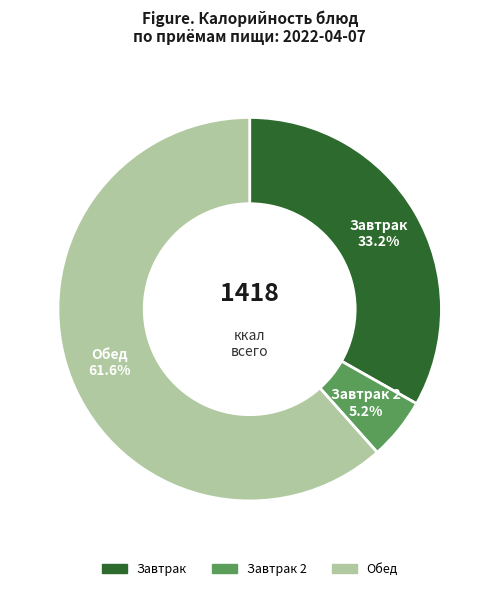

Does any single category account for the majority?

Yes